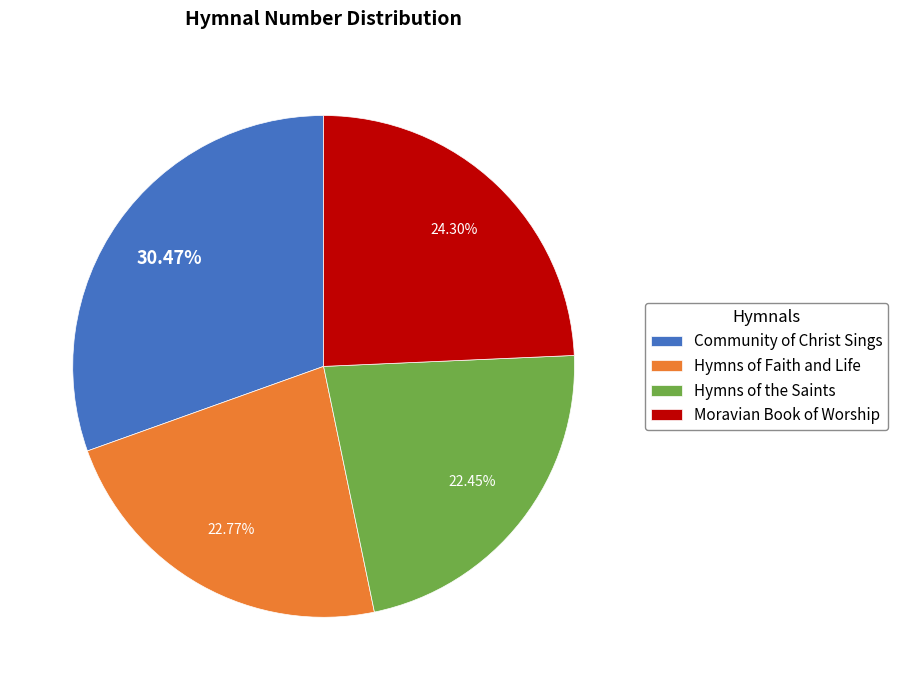

Which slice is the largest?

Community of Christ Sings